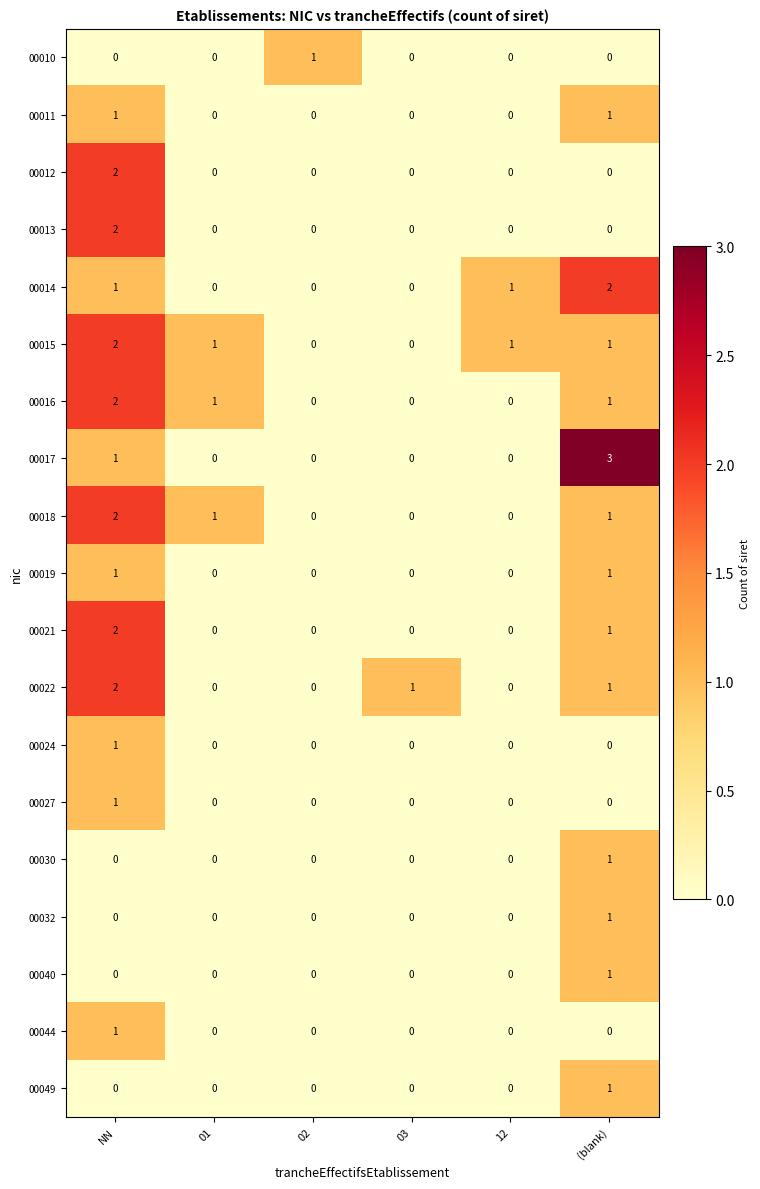

Which series has the largest total across all categories?

00015